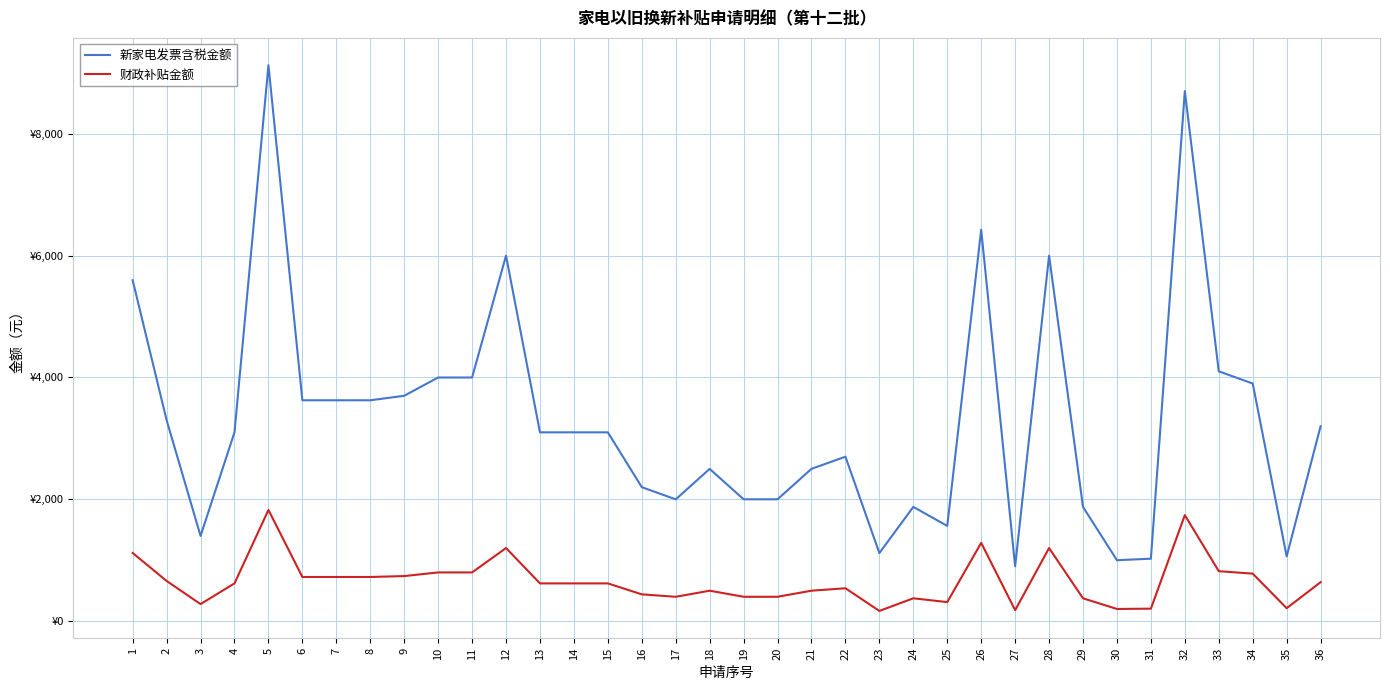

The 新家电发票含税金额 series shows 1902.8 at 35. True or false?

False